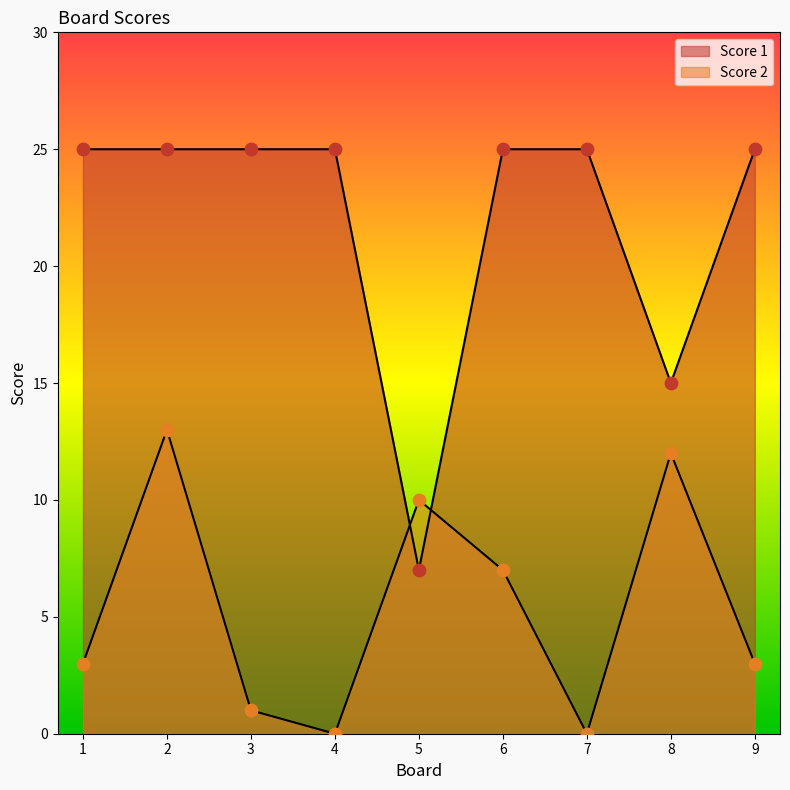

Is the value of Score 2 at 7 greater than the value of Score 1 at 3?

No